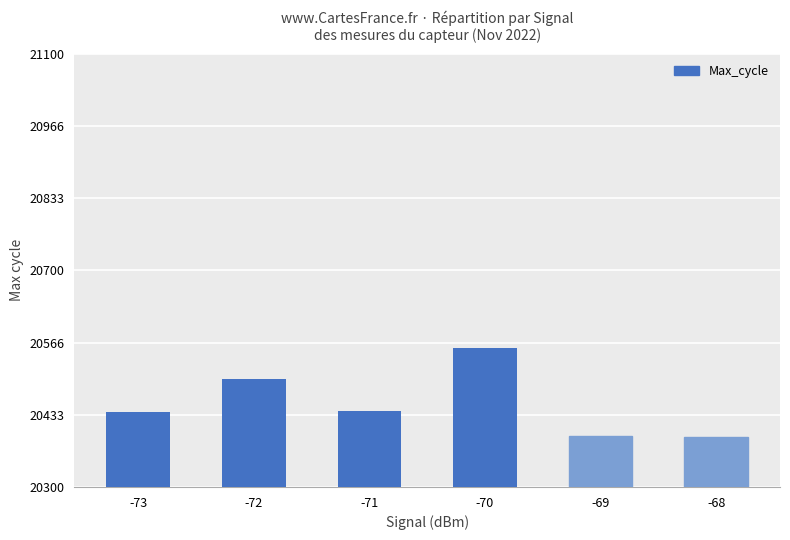

The chart shows a value of 11208 at -70. True or false?

False